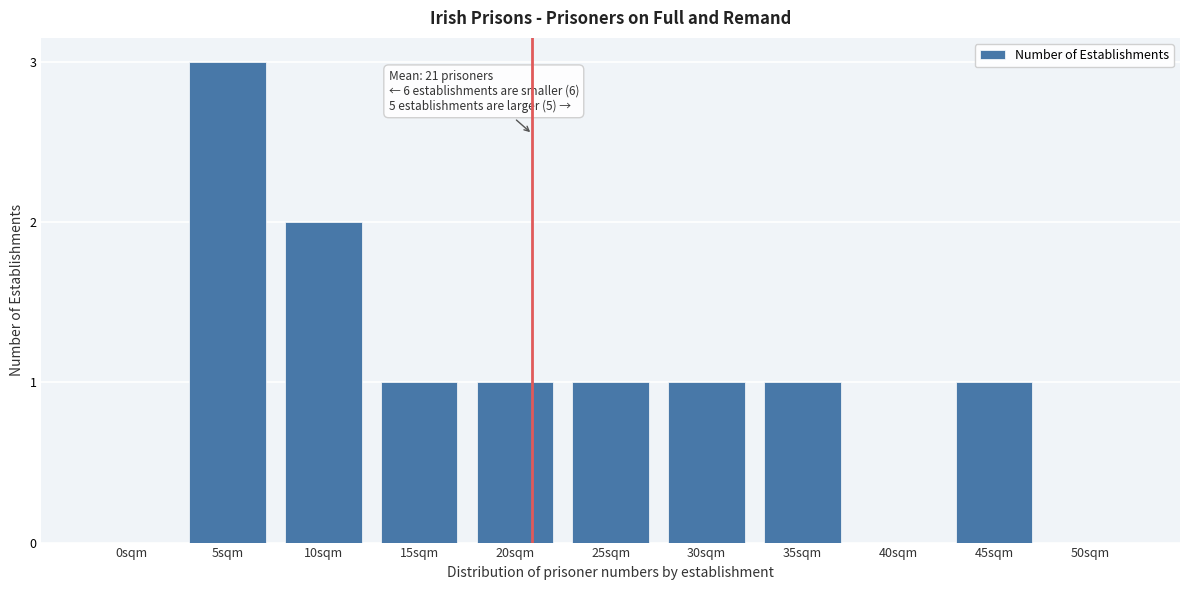

Reading right to left, list all the values displayed in this chart.

50sqm=0	45sqm=1	40sqm=0	35sqm=1	30sqm=1	25sqm=1	20sqm=1	15sqm=1	10sqm=2	5sqm=3	0sqm=0